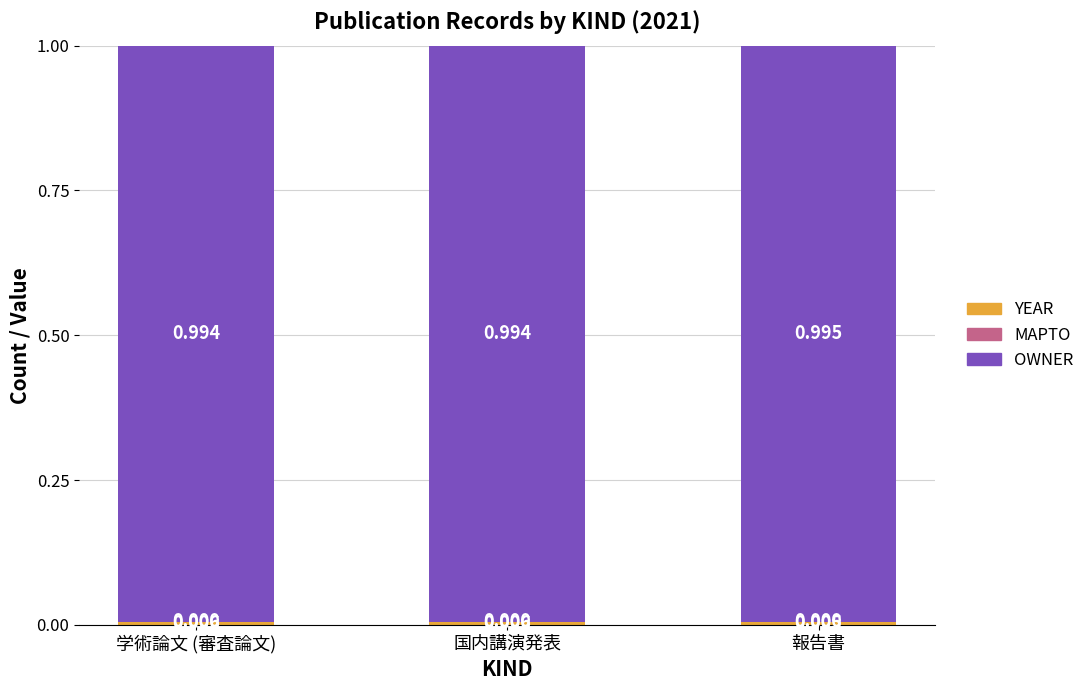

What position from the left is 国内講演発表?

2